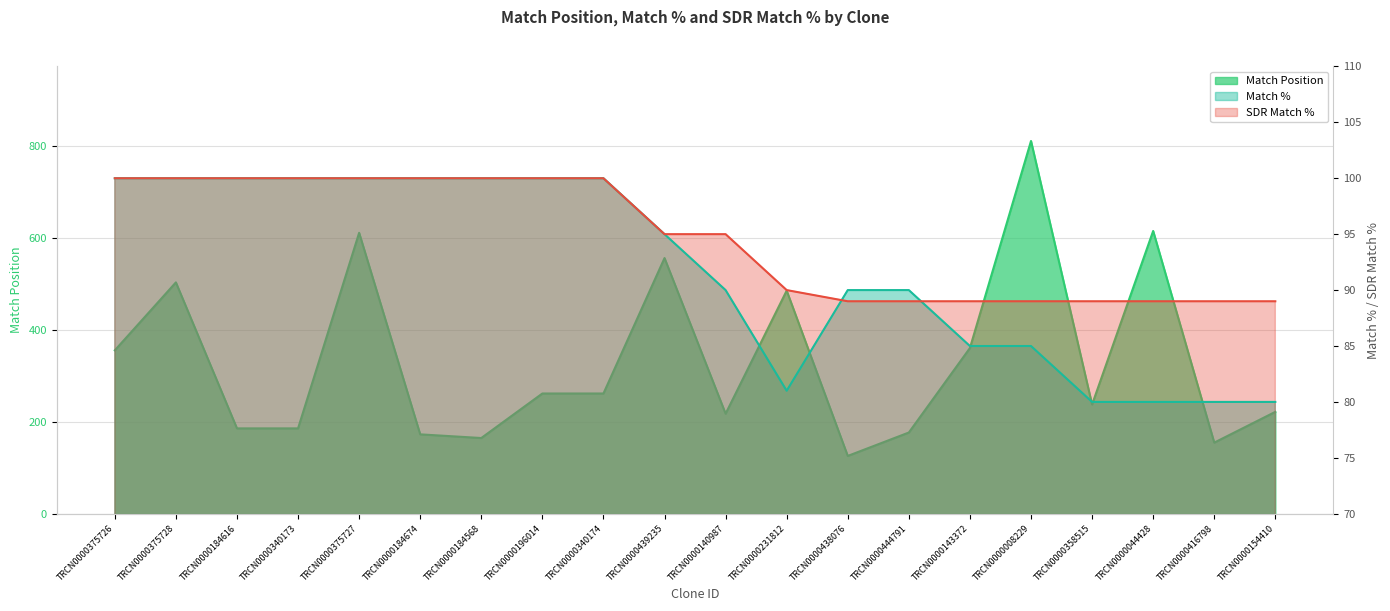

At which category does Match Position reach its first local peak?

TRCN0000375728